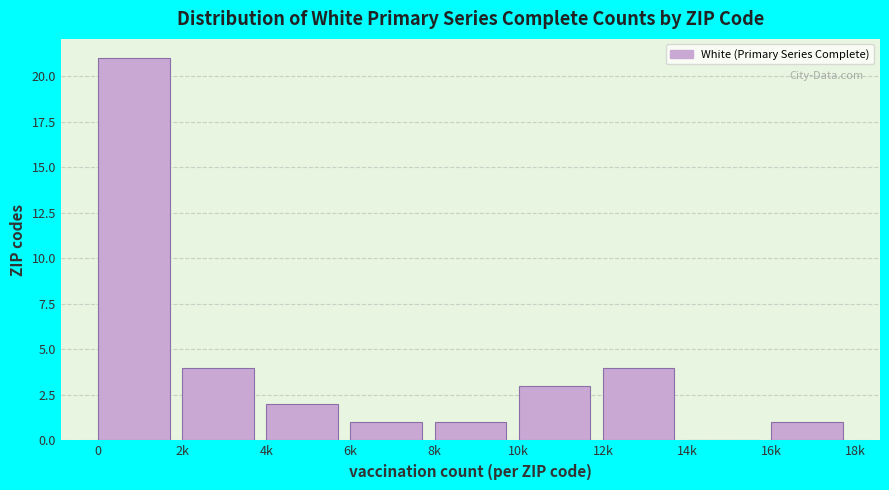

Reading left to right, extract all data points from this chart.

0=21	2k=4	4k=2	6k=1	8k=1	10k=3	12k=4	14k=0	16k=1